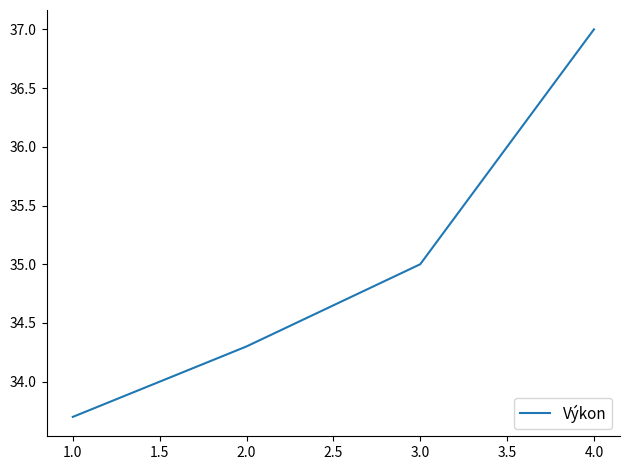

What is the change in value from 1.0 to 2.0?

+0.6